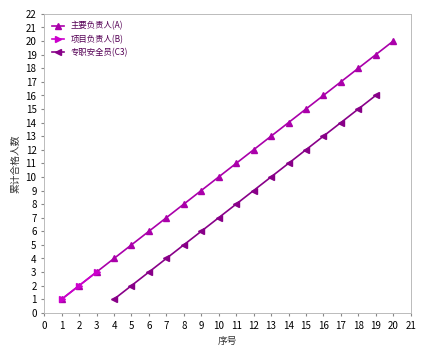

How many lines are shown in the chart?

3